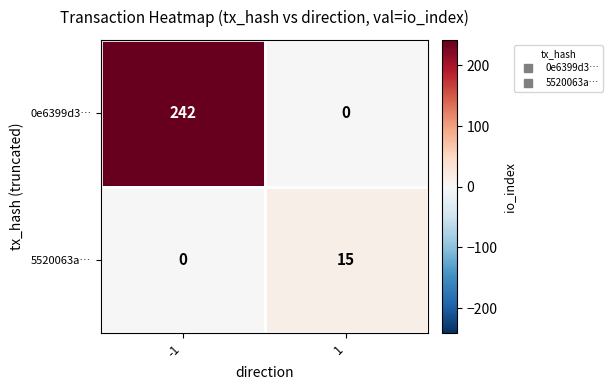

List the series in order of their peak value, highest first.

0e6399d3…, 5520063a…